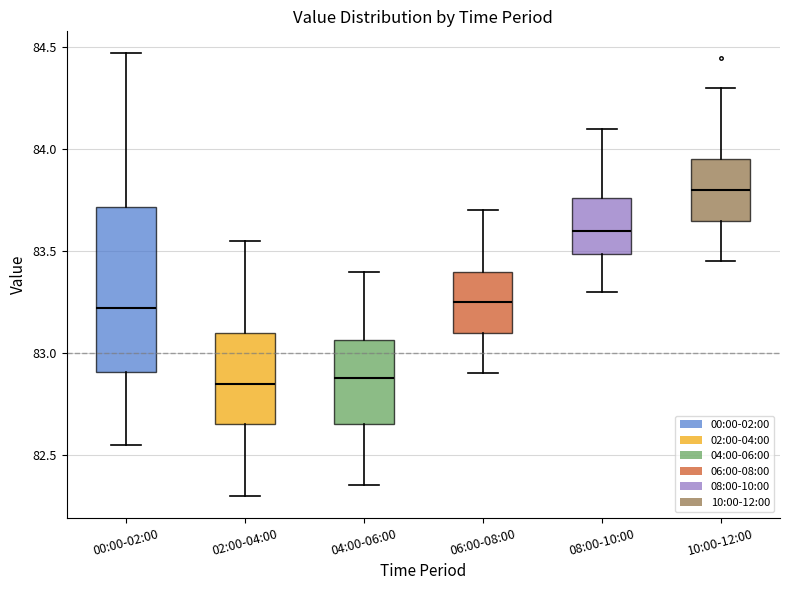

Reading left to right, read every box against the y-axis: the position of its median line, the range the box covers, and the ends of its whiskers. The values are not printed on the chart, so give them approximately, as read against the axis.

00:00-02:00: median 83.20, box 82.90 to 83.70, whiskers 82.55 to 84.45
02:00-04:00: median 82.85, box 82.65 to 83.10, whiskers 82.30 to 83.55
04:00-06:00: median 82.90, box 82.65 to 83.05, whiskers 82.35 to 83.40
06:00-08:00: median 83.25, box 83.10 to 83.40, whiskers 82.90 to 83.70
08:00-10:00: median 83.60, box 83.50 to 83.75, whiskers 83.30 to 84.10
10:00-12:00: median 83.80, box 83.65 to 83.95, whiskers 83.45 to 84.30